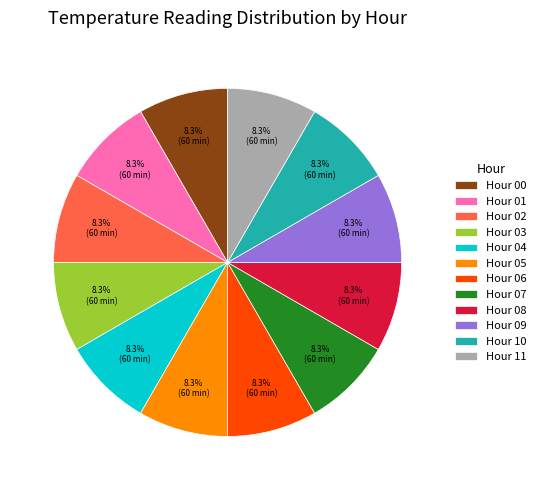

What is the total percentage of Hour 09 and Hour 08?

16.7%